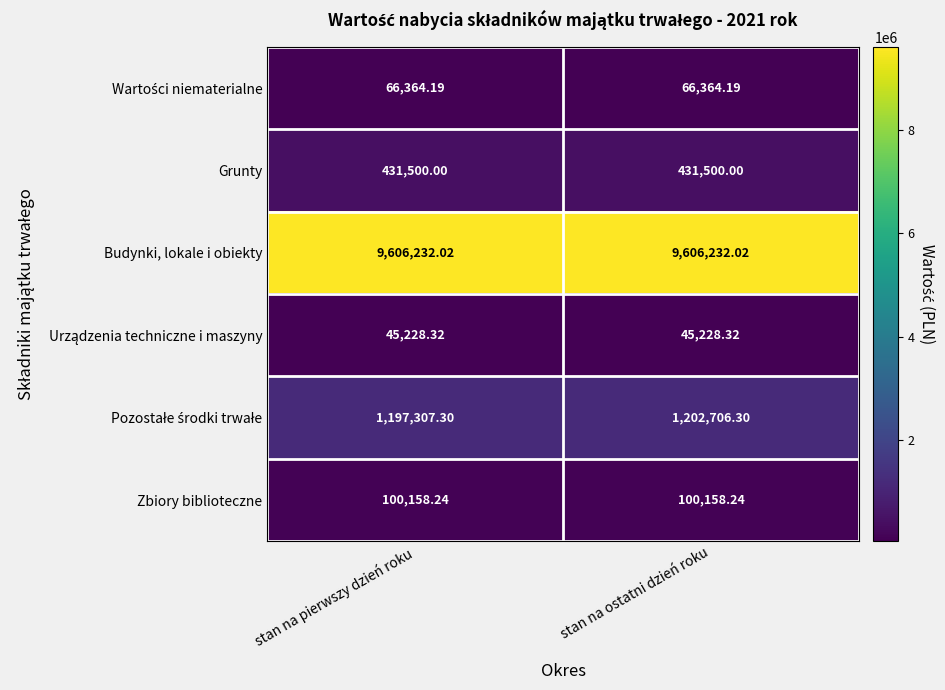

How many distinct data groups are displayed?

6